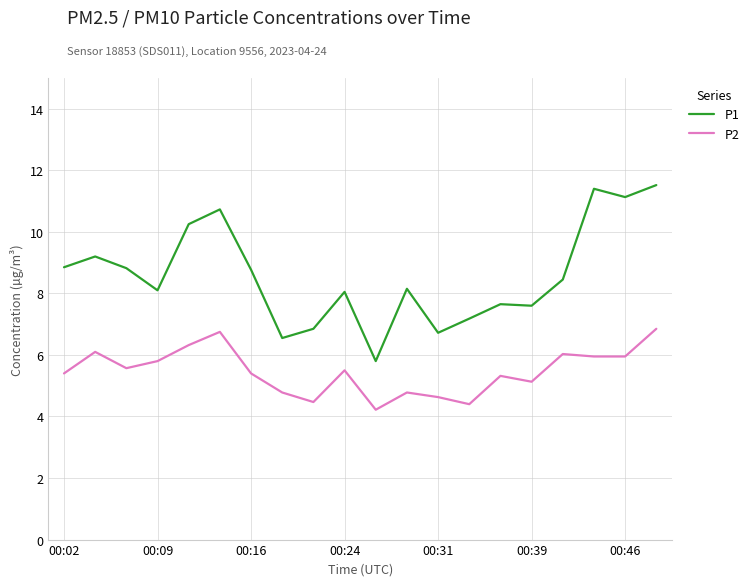

What is the minimum value shown in the chart?

4.2